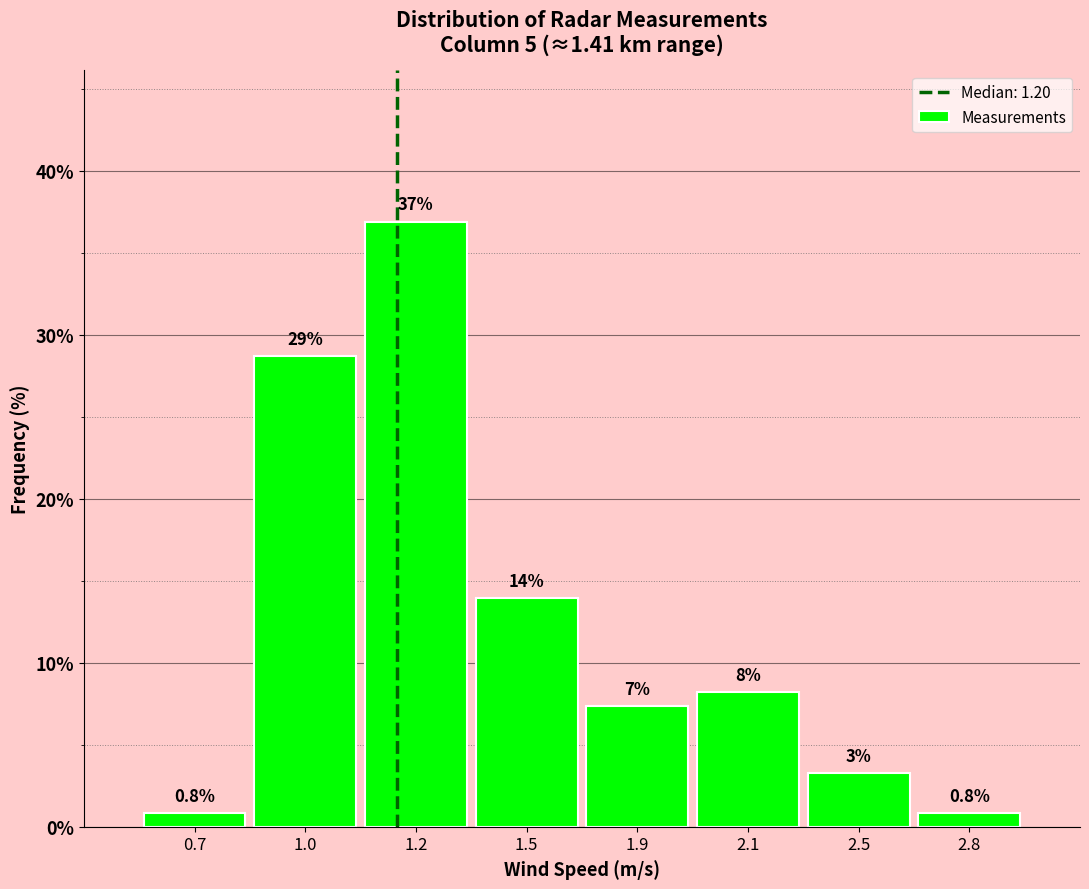

What is the approximate value at 0.7?

0.8